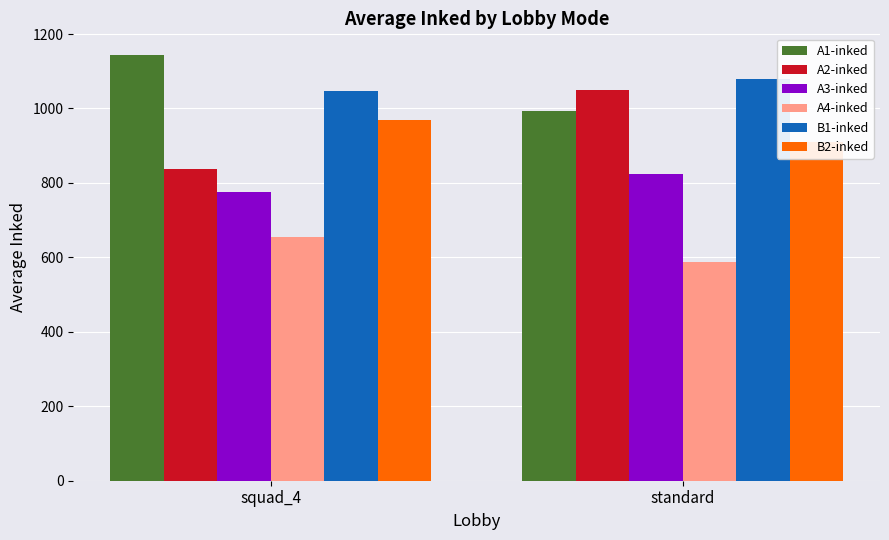

Reading left to right, list all the values displayed in this chart.

A1-inked: squad_4=1144.7	standard=994.1
A2-inked: squad_4=837.3	standard=1050.7
A3-inked: squad_4=774.3	standard=824.8
A4-inked: squad_4=656.0	standard=587.1
B1-inked: squad_4=1048.0	standard=1078.5
B2-inked: squad_4=969.7	standard=909.5